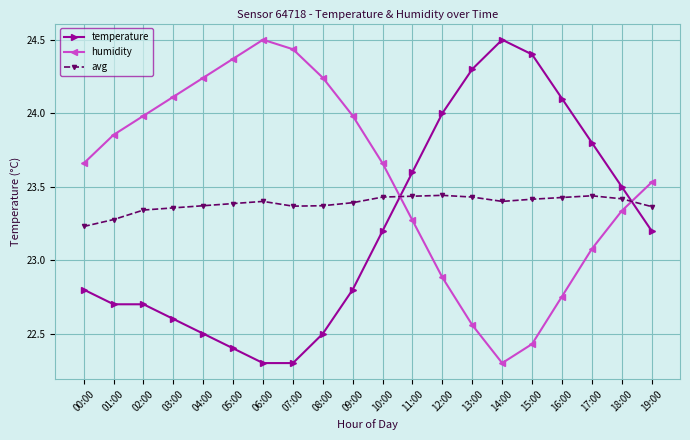

At how many categories does at least one series exceed 23?

20